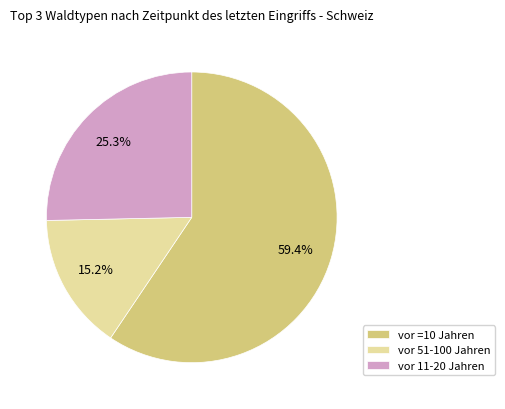

To the nearest percent, what is the difference between the vor =10 Jahren and vor 11-20 Jahren slice percentages?

34%